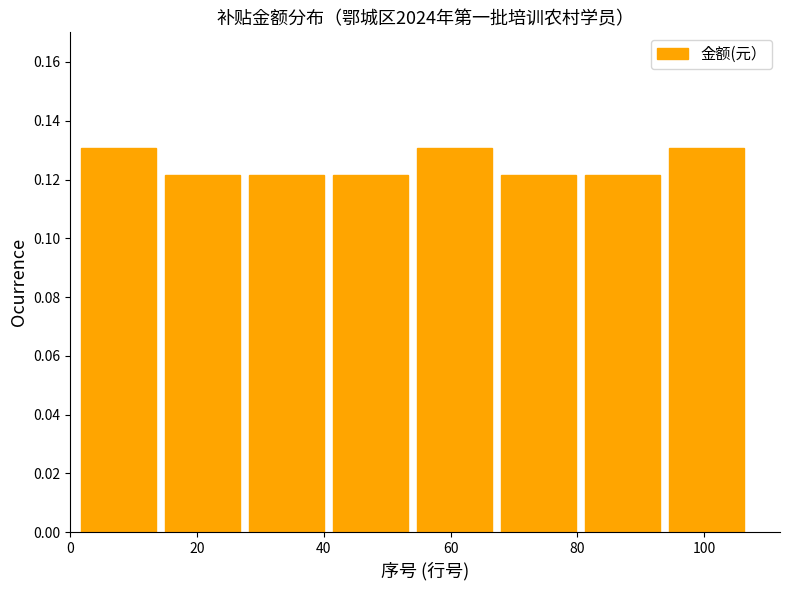

Reading left to right, transcribe this chart: for each bar, give the range it covers on the x-axis and its height. Neither the bar edges nor the heights are printed on the chart, so give them approximately, as read against the axes.

2 to 14: 0.130
14 to 28: 0.122
28 to 40: 0.122
40 to 54: 0.122
54 to 68: 0.130
68 to 80: 0.122
80 to 94: 0.122
94 to 108: 0.130